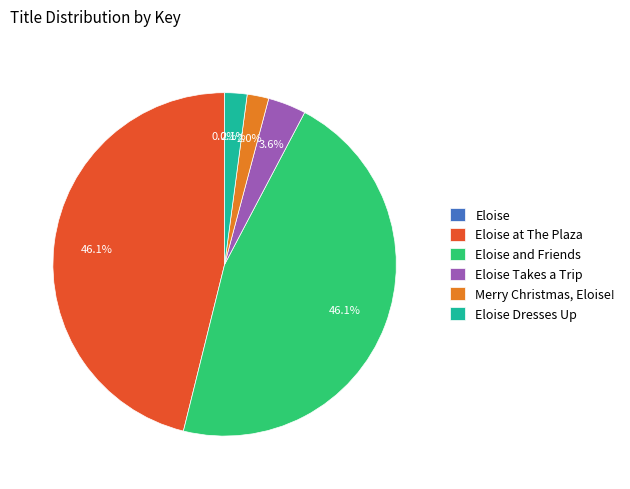

To the nearest percent, what is the average slice percentage?

17%